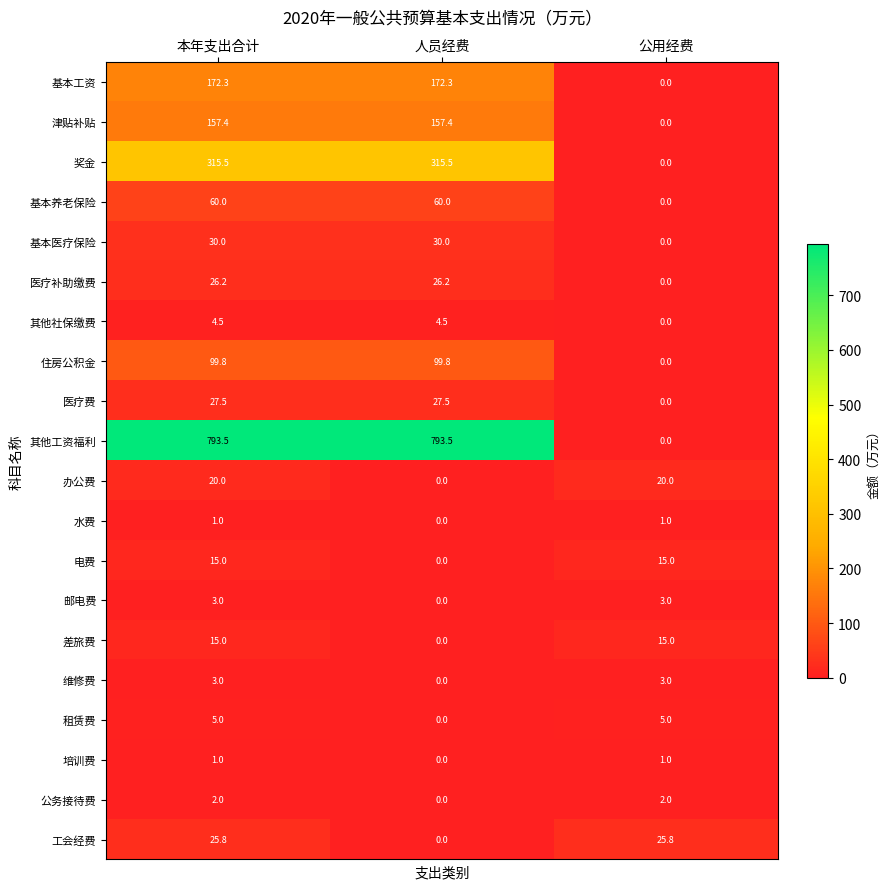

What value does the 医疗费 series have at 人员经费?

27.5